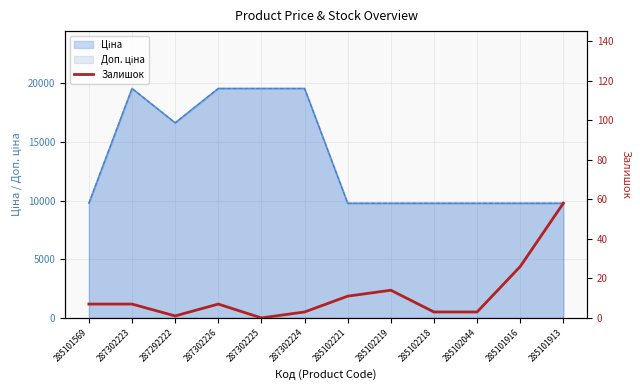

At which label is the value closest to 29?

285101916